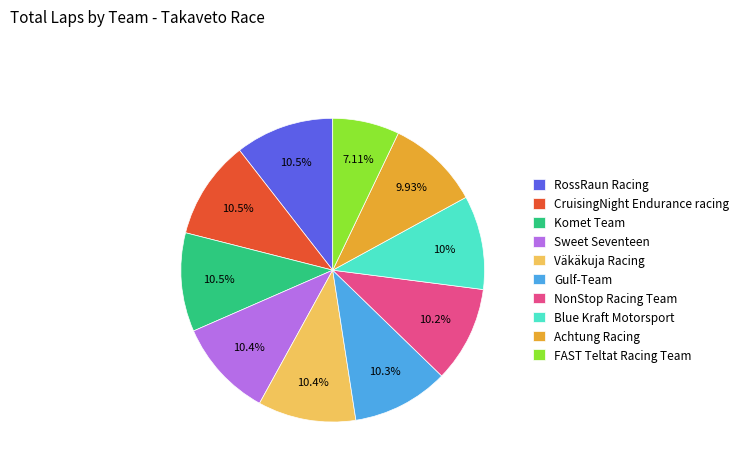

The Blue Kraft Motorsport slice represents 10% of the pie. True or false?

True